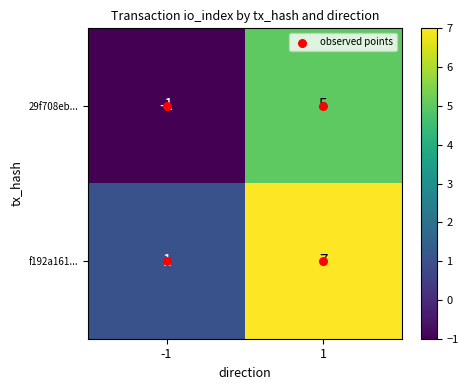

What is the sum of all f192a161... values?

8